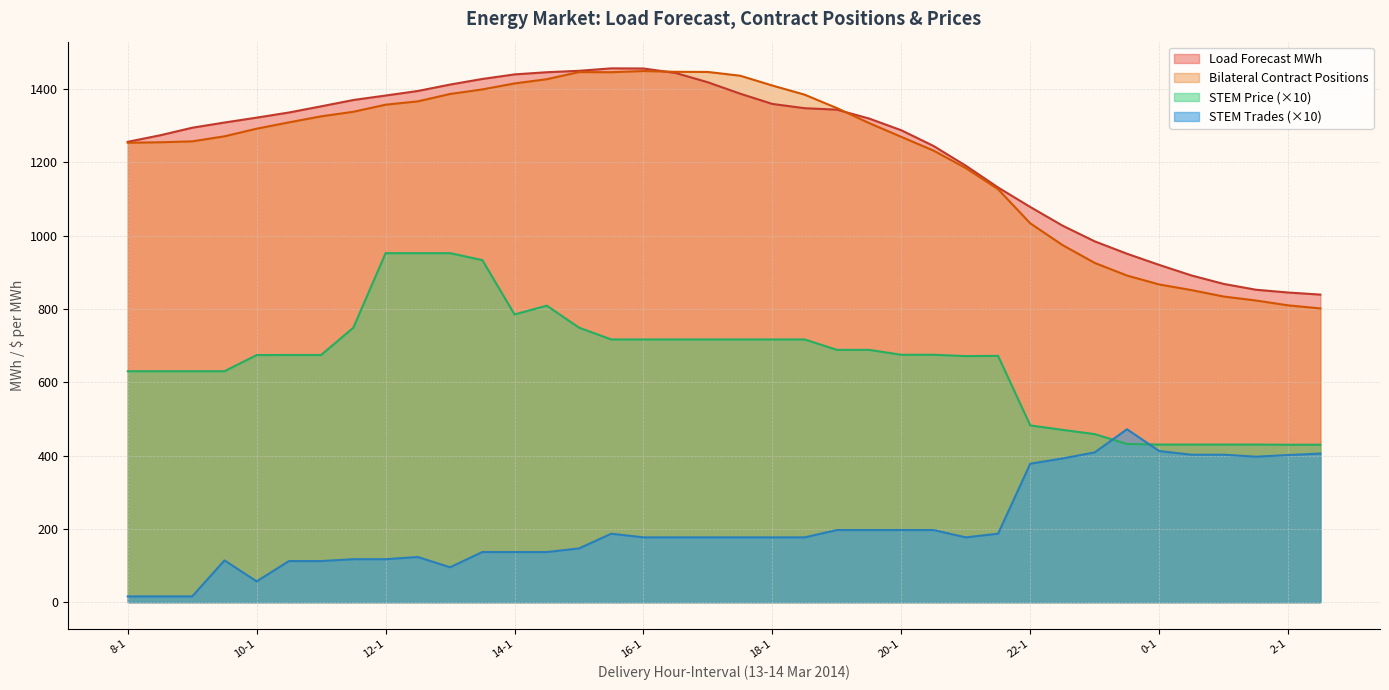

Which series changed the most between 11-2 and 2-1?

Bilateral Contract Positions